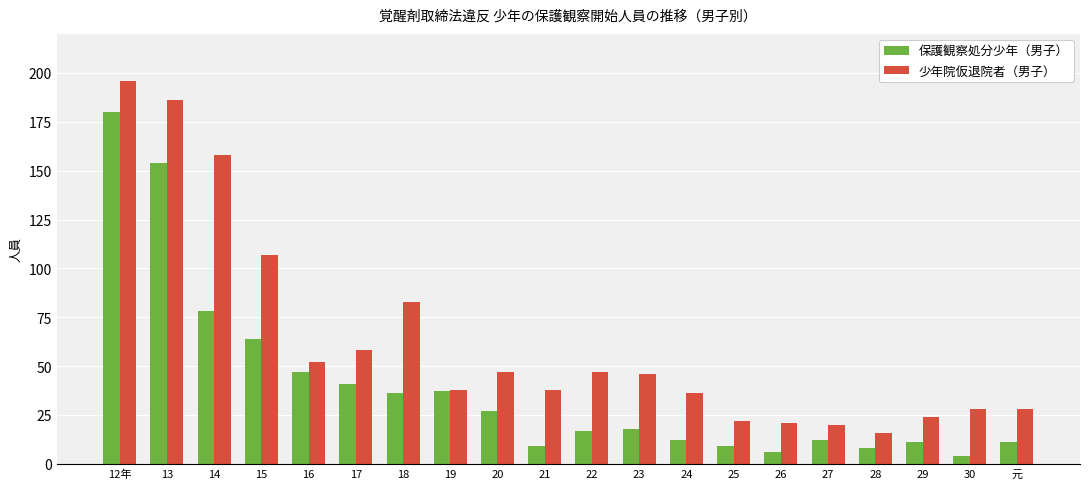

Rank the series by their maximum value, from highest to lowest.

少年院仮退院者（男子）, 保護観察処分少年（男子）